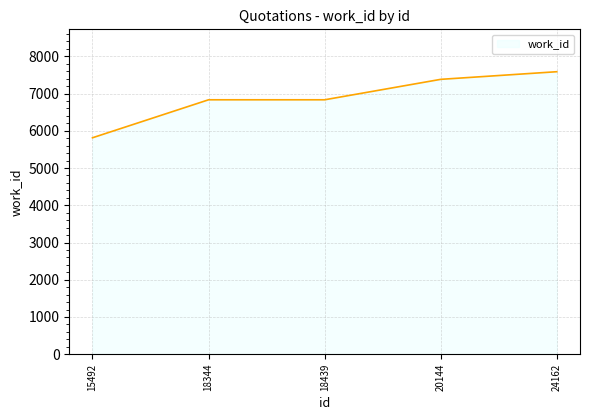

Reading left to right, extract all data points from this chart.

15492=5813	18344=6833	18439=6833	20144=7382	24162=7587